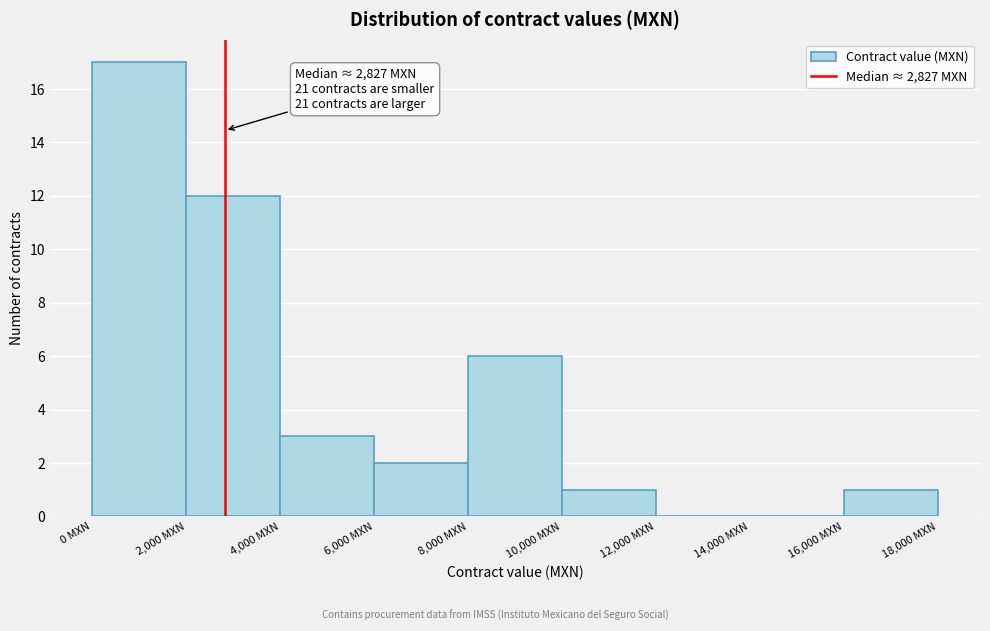

Over which range of the x-axis is the bar tallest?

0 to 2000